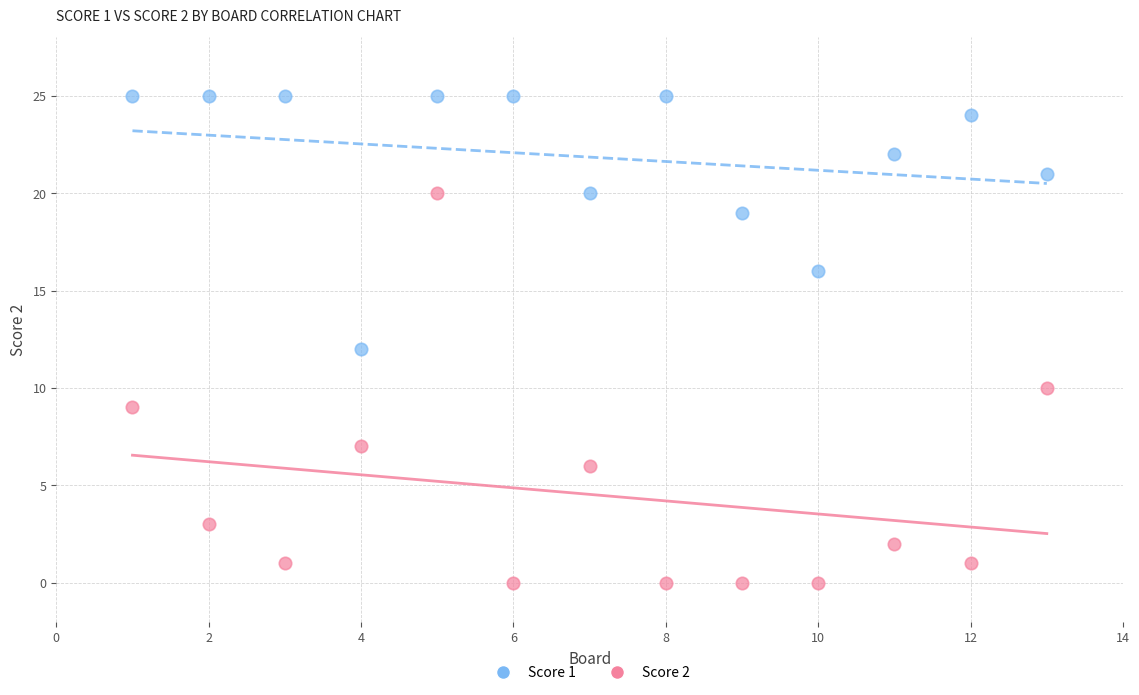

What are all the series names shown in the legend?

Score 1, Score 2